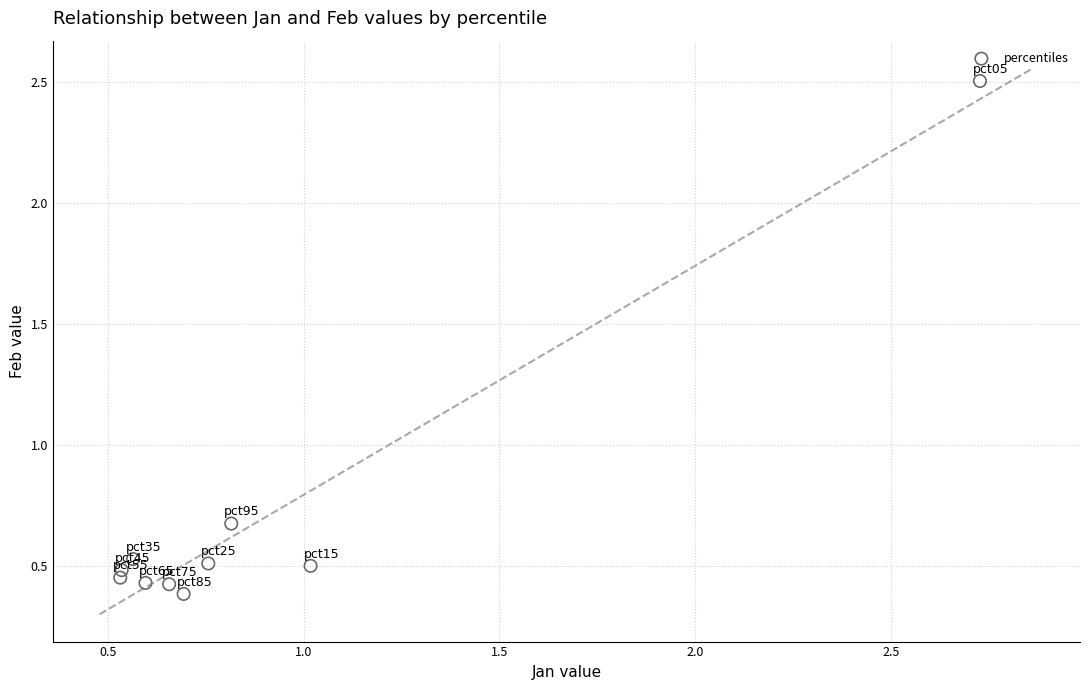

What Y value in the scatter plot is closest to 1?

0.7